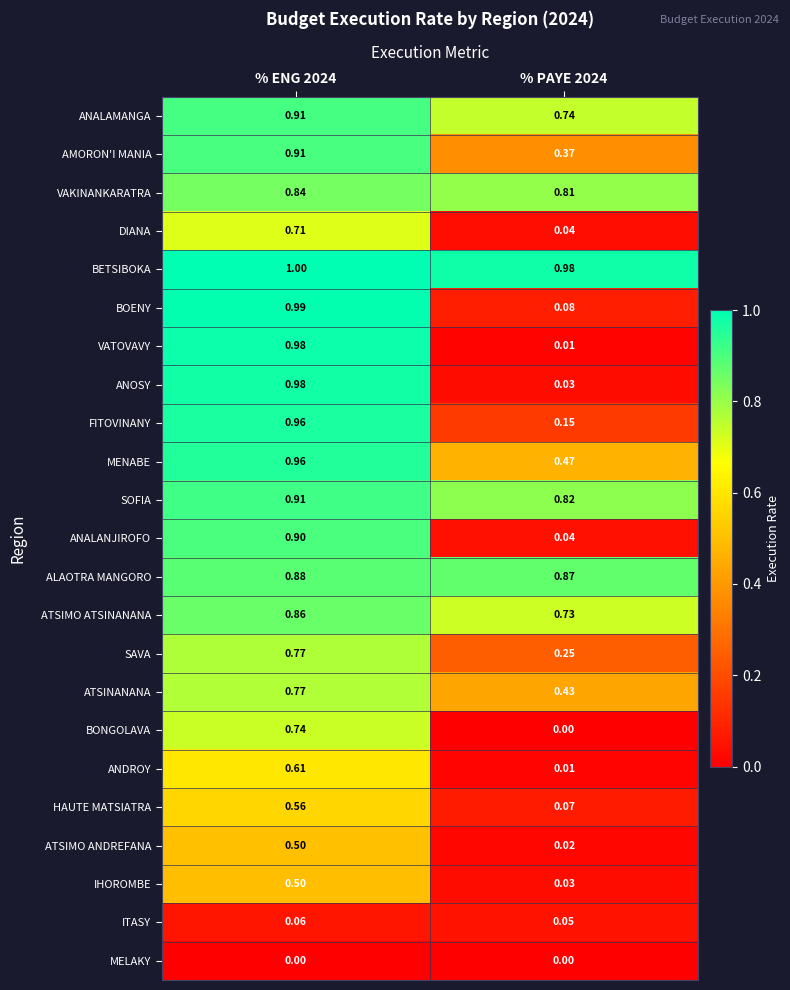

Which series has the largest total across all categories?

BETSIBOKA